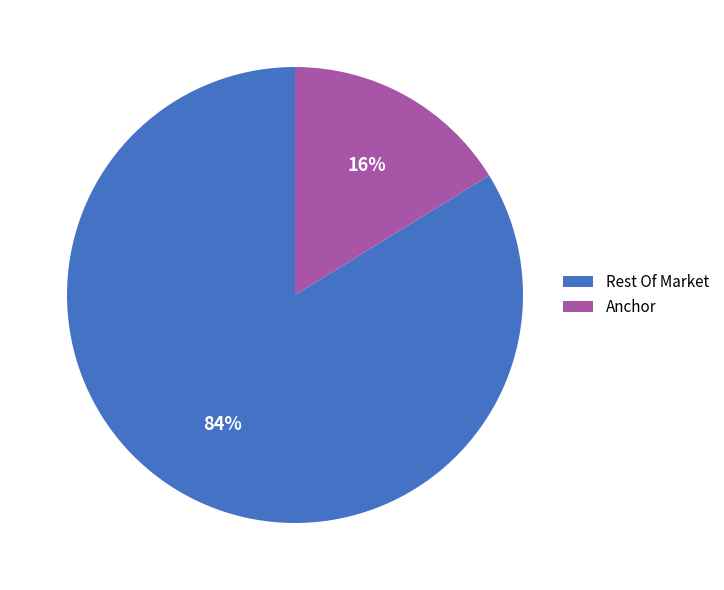

What is the largest slice in the pie chart?

Rest Of Market